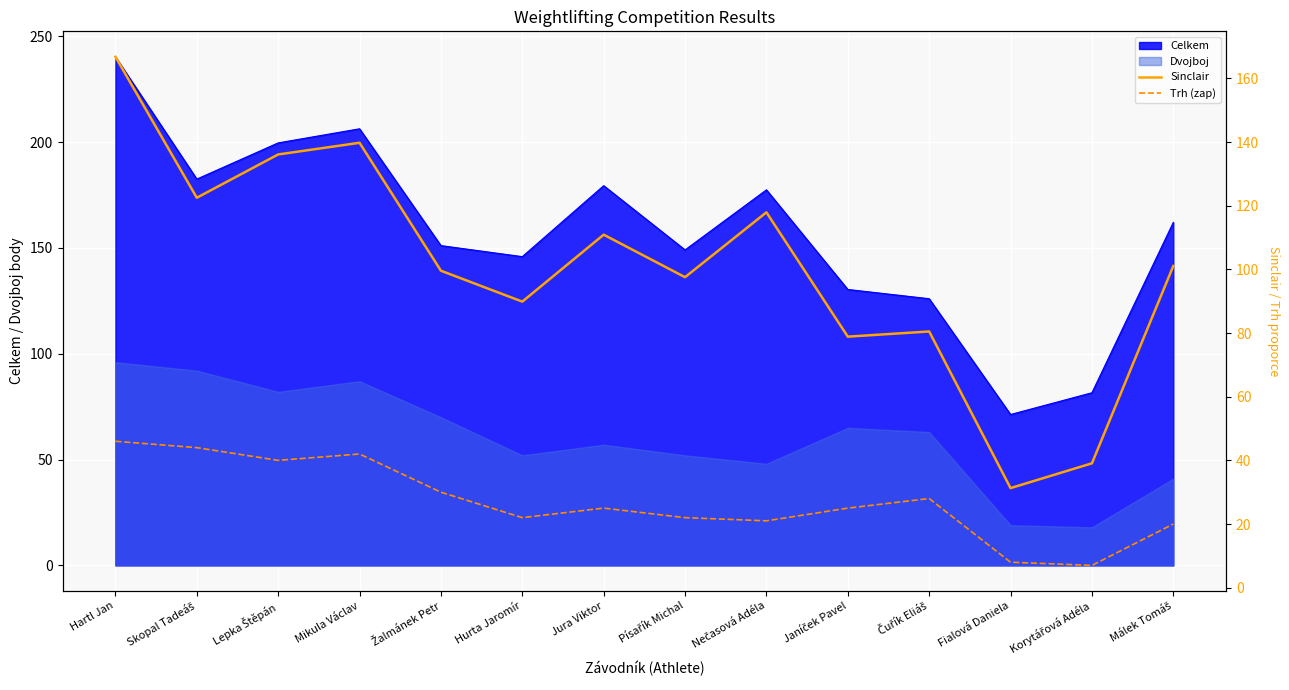

How many values in the Sinclair series exceed 101?

7